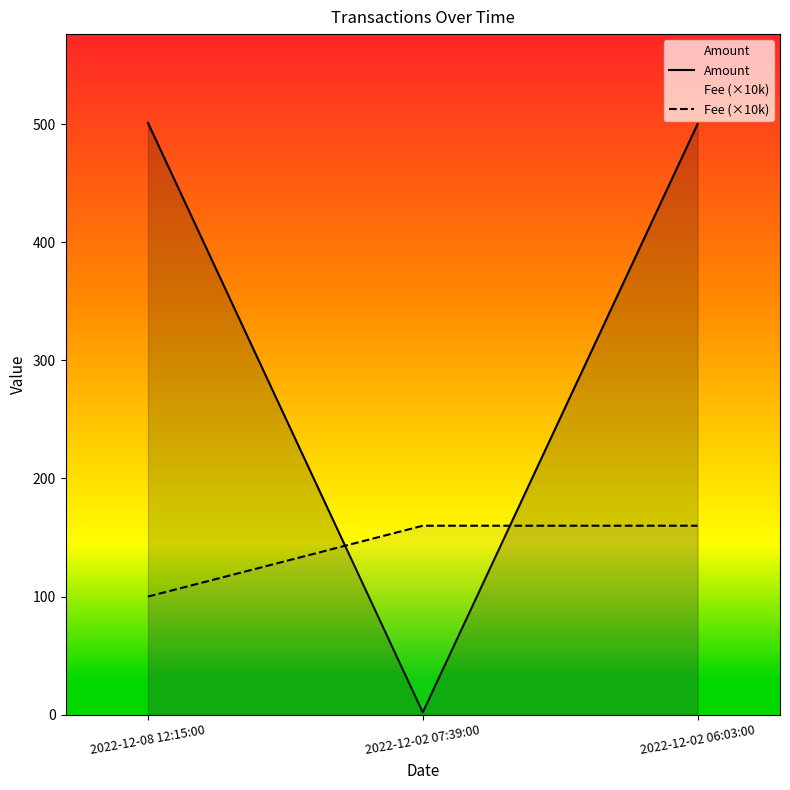

What are all the series names shown in the legend?

Amount, Fee (×10k)